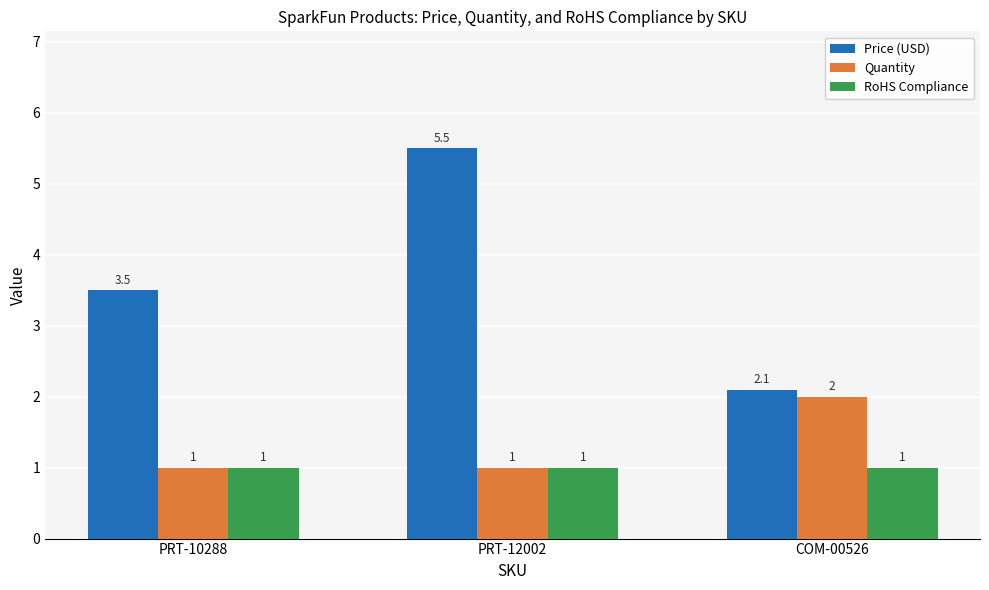

Is the value of Price (USD) at PRT-12002 greater than the value of Quantity at COM-00526?

Yes